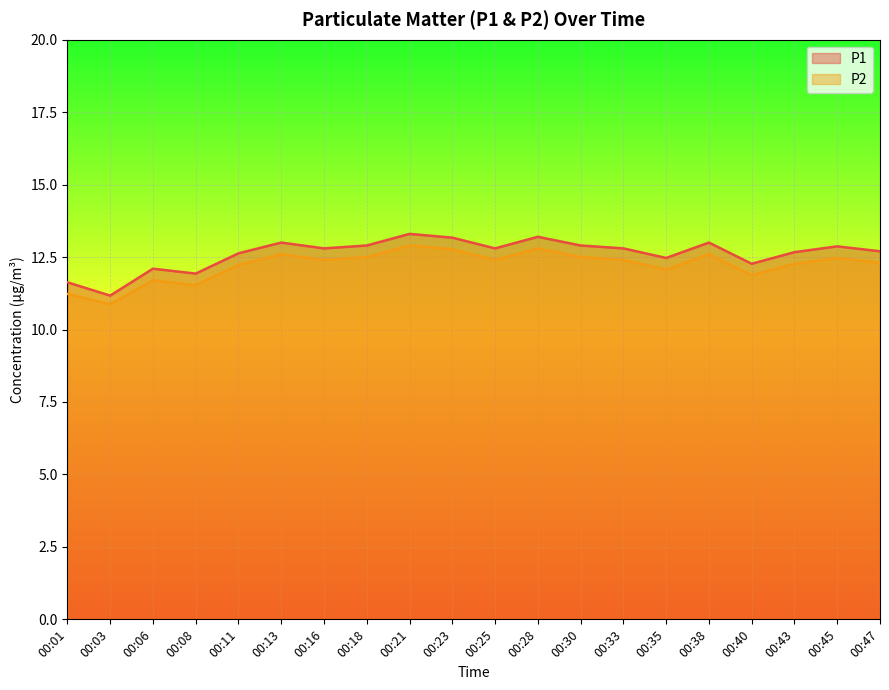

True or false: P2 and P1 intersect in this chart.

False